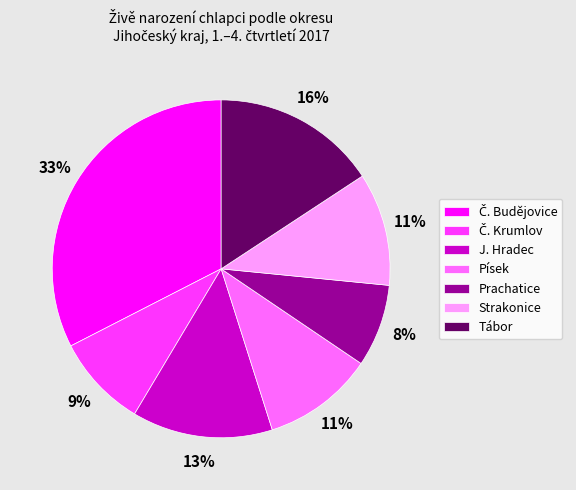

Is it true that Strakonice is 11% of the pie?

True